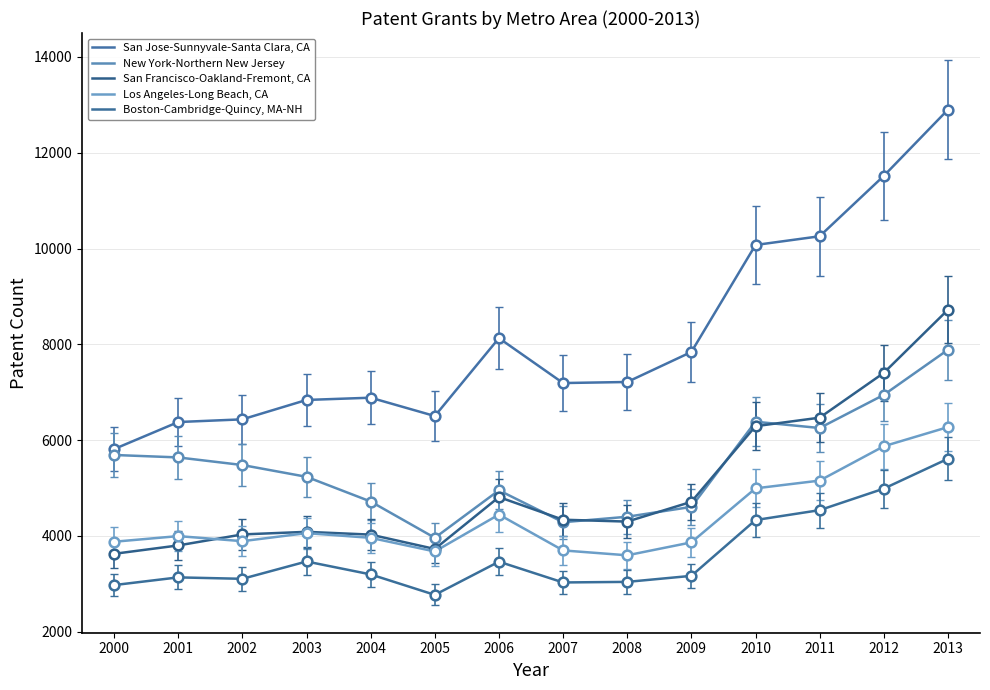

True or false: San Jose-Sunnyvale-Santa Clara, CA has more than 2 points higher than both neighbors.

False